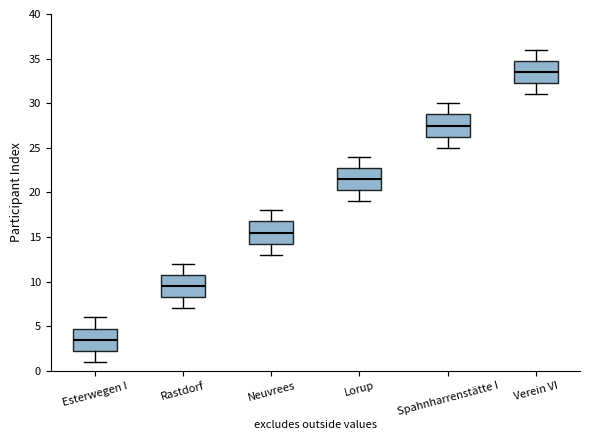

Reading left to right, read every box against the y-axis: the position of its median line, the range the box covers, and the ends of its whiskers. The values are not printed on the chart, so give them approximately, as read against the axis.

Esterwegen I: median 3.5, box 2.5 to 5.0, whiskers 1.0 to 6.0
Rastdorf: median 9.5, box 8.5 to 11.0, whiskers 7.0 to 12.0
Neuvrees: median 15.5, box 14.5 to 17.0, whiskers 13.0 to 18.0
Lorup: median 21.5, box 20.5 to 23.0, whiskers 19.0 to 24.0
Spahnharrenstätte I: median 27.5, box 26.5 to 29.0, whiskers 25.0 to 30.0
Verein VI: median 33.5, box 32.5 to 35.0, whiskers 31.0 to 36.0